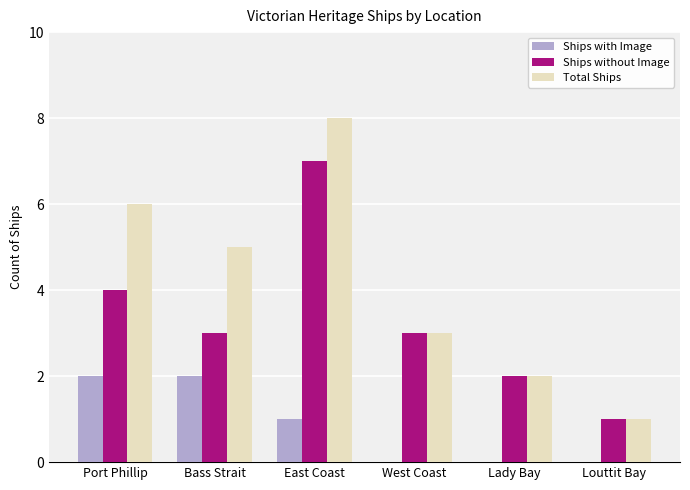

Does the chart contain stacked bars?

No